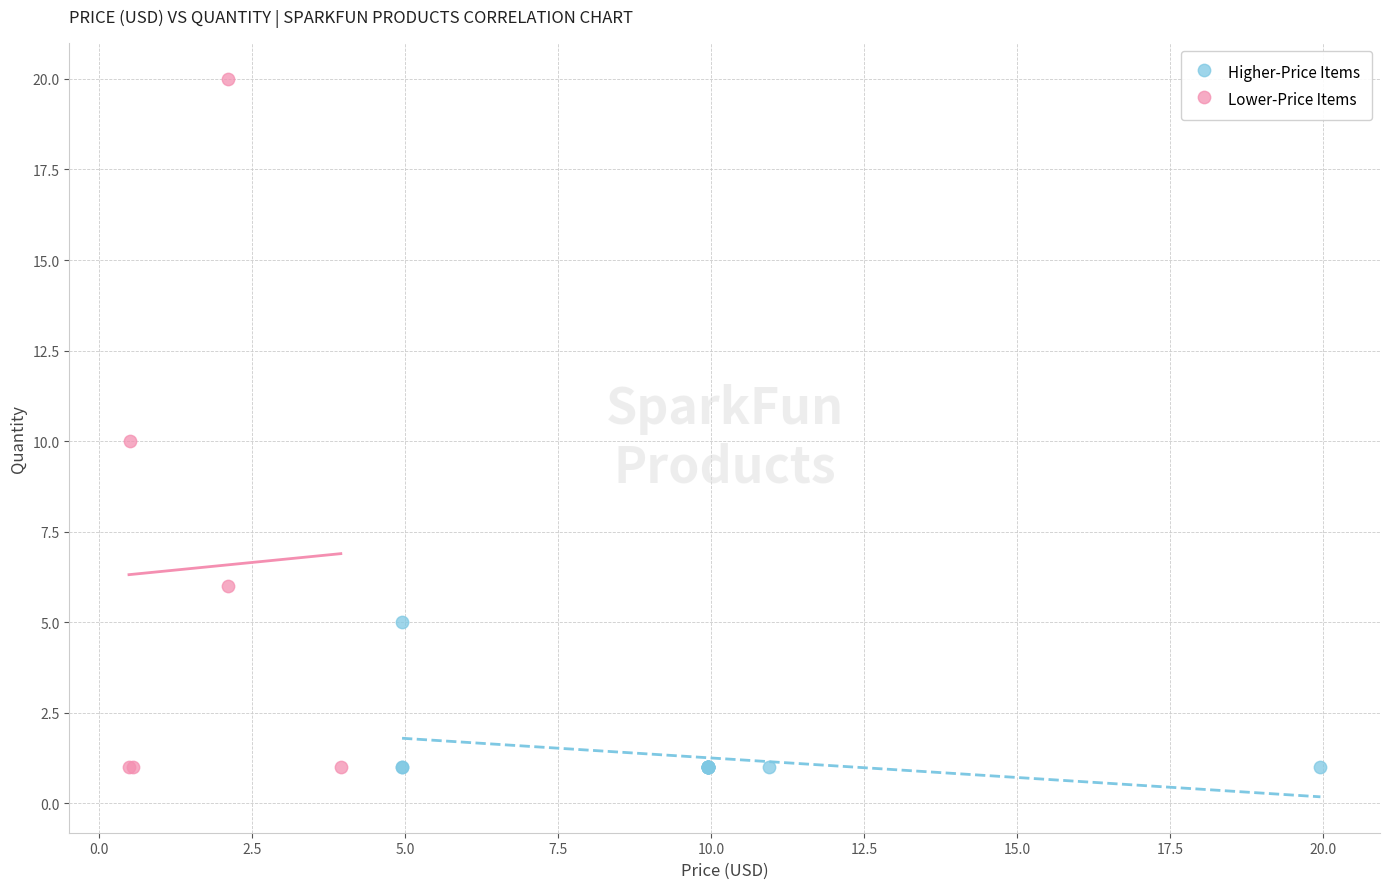

Which series reaches the maximum Y coordinate?

Lower-Price Items